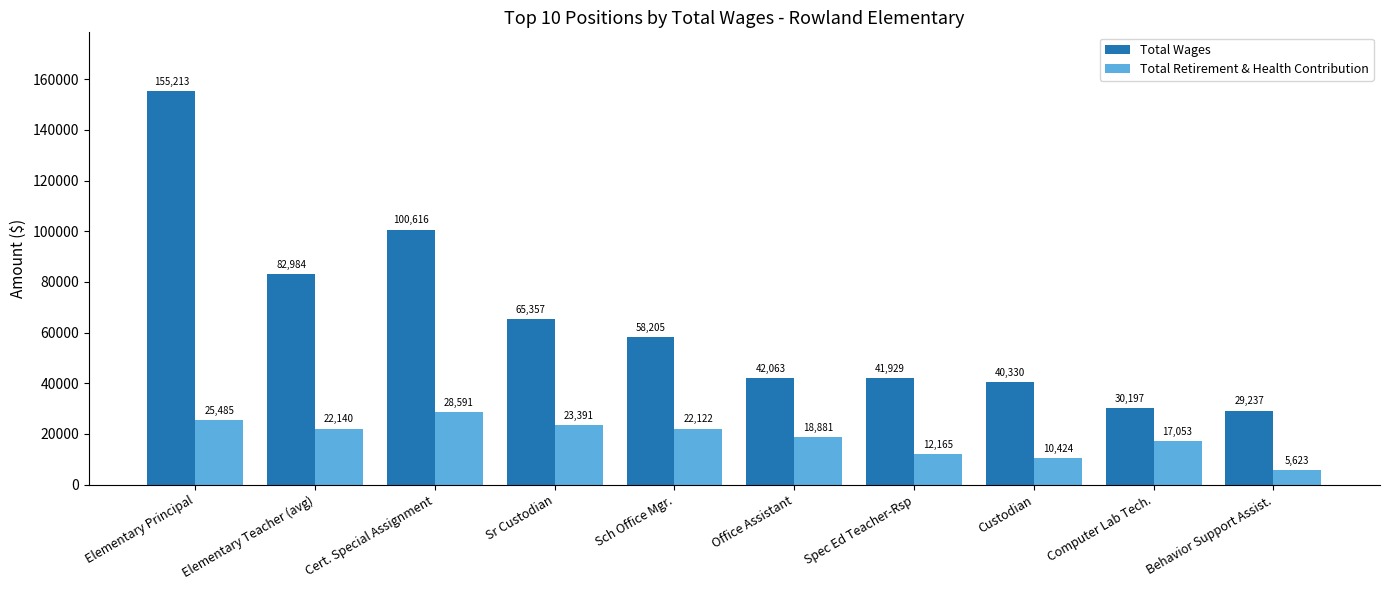

At which category is the sum across all series the highest?

Elementary Principal